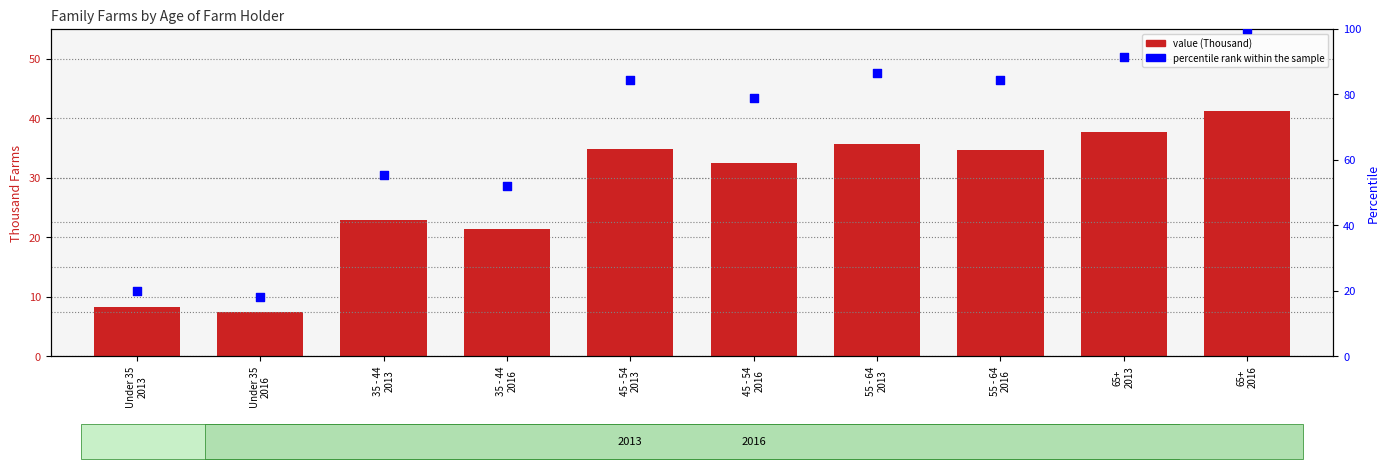

Which series has the widest spread of Y values?

percentile rank within the sample